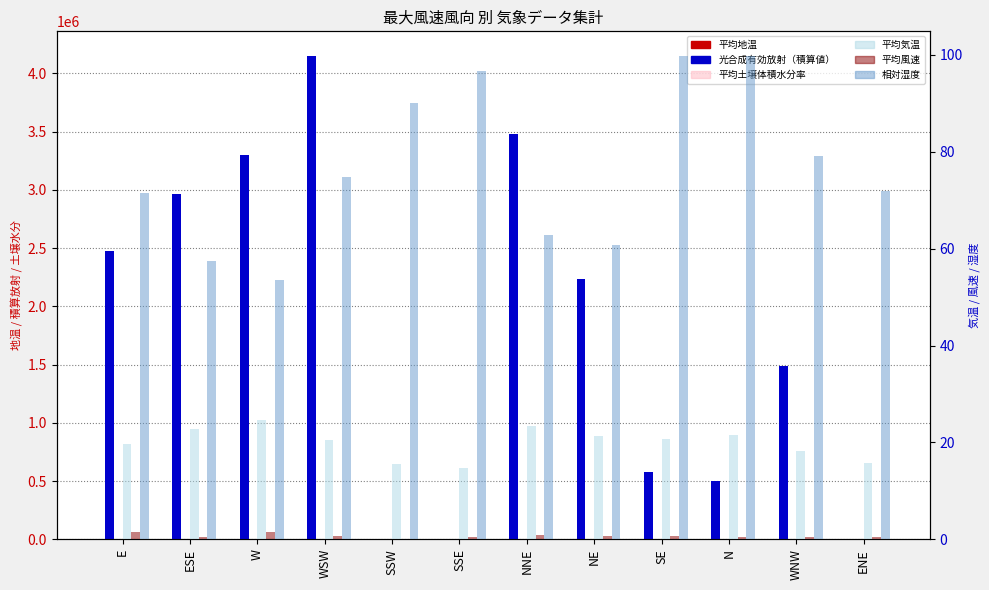

At which label does 光合成有効放射（積算値） reach its peak?

WSW